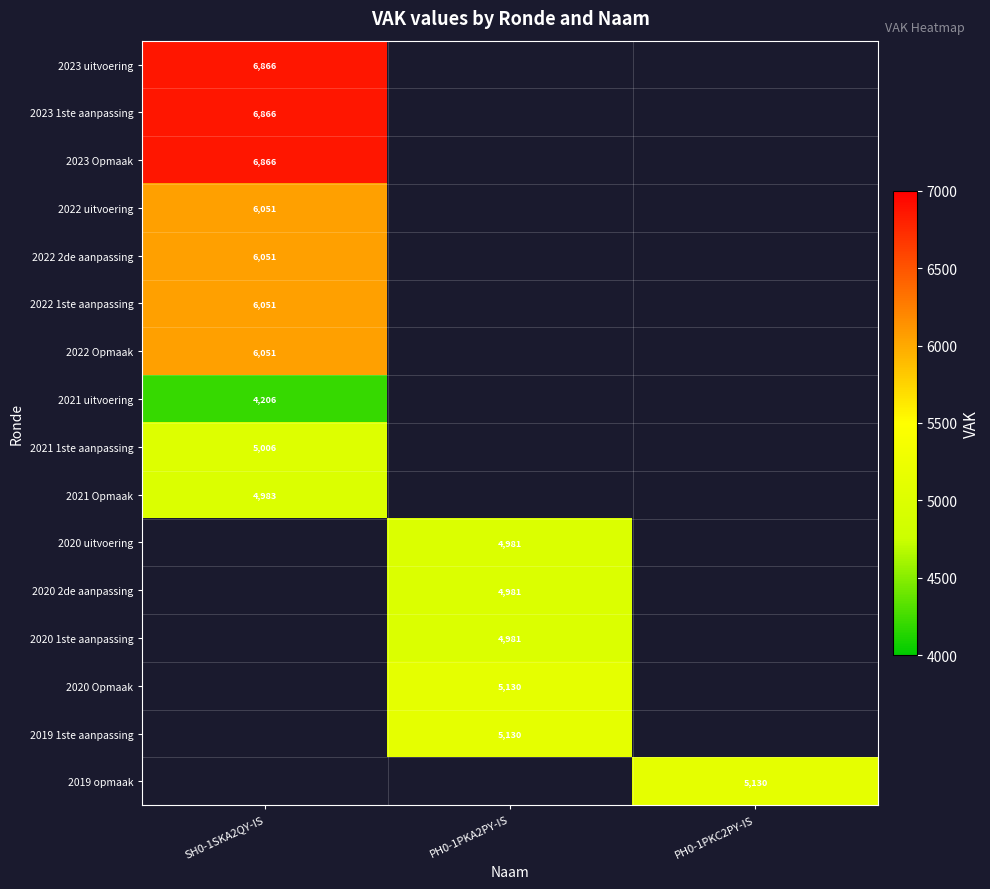

Is it true that 2023 uitvoering equals 6866 at SH0-1SKA2QY-IS?

True